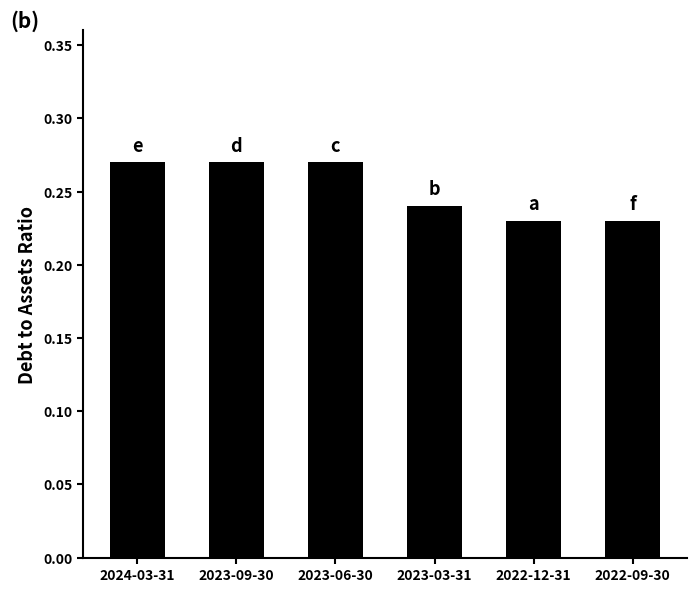

Is it true that the value at 2022-12-31 is 0.4?

False